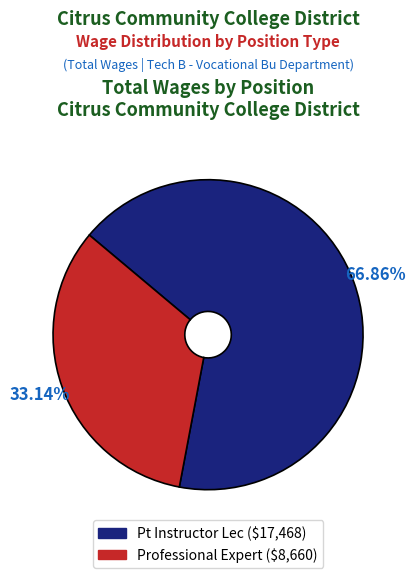

True or false: Pt Instructor Lec accounts for 67% of the total.

True